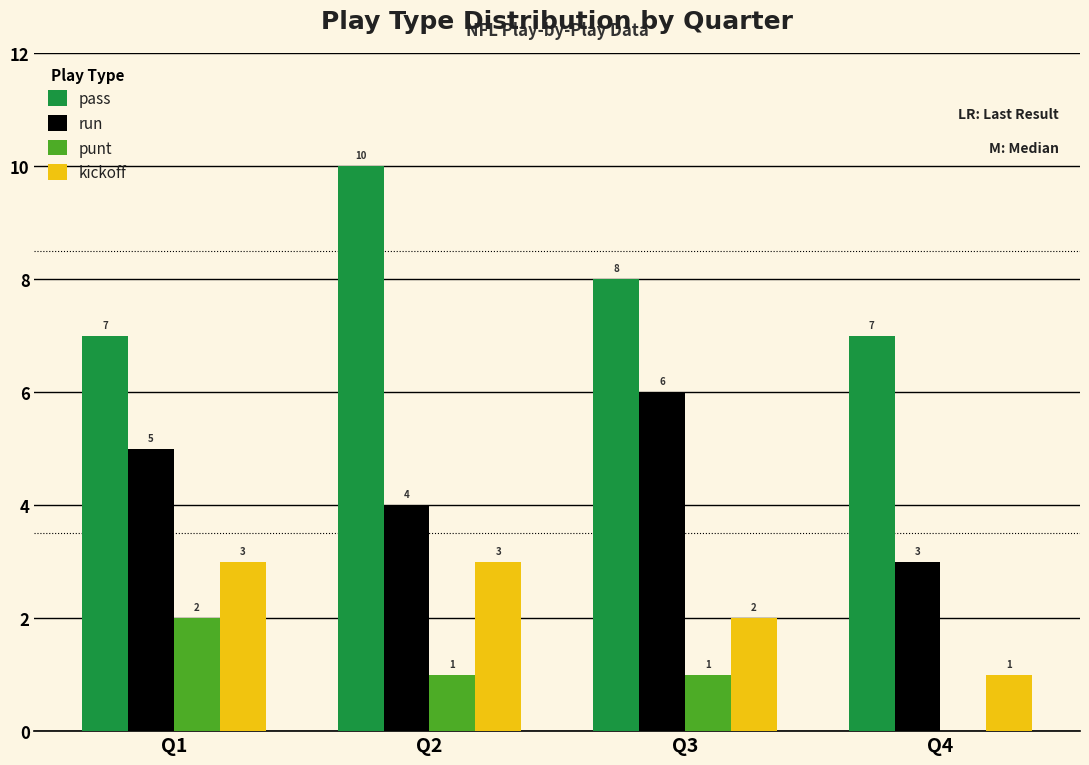

At which category is the sum across all series the highest?

Q2